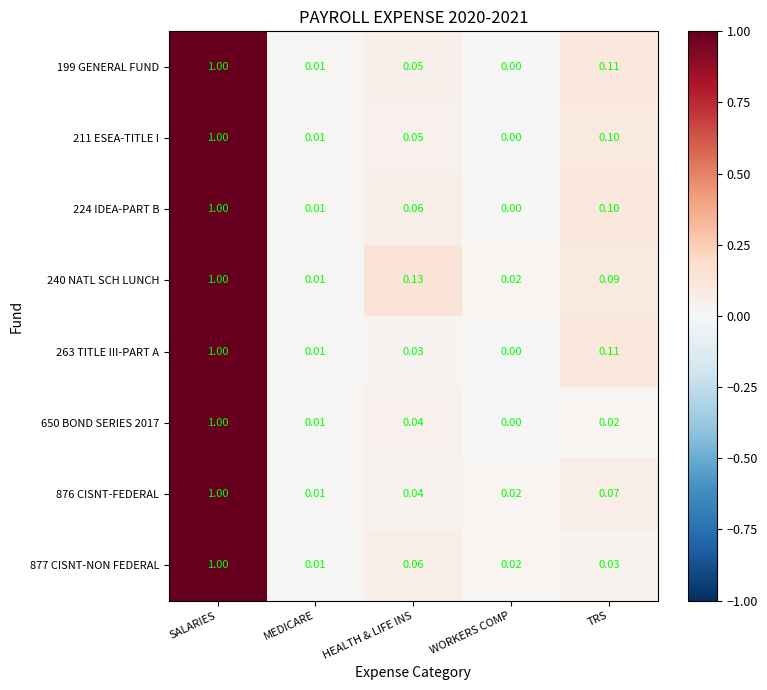

Where is 877 CISNT-NON FEDERAL nearest to the value 0?

MEDICARE